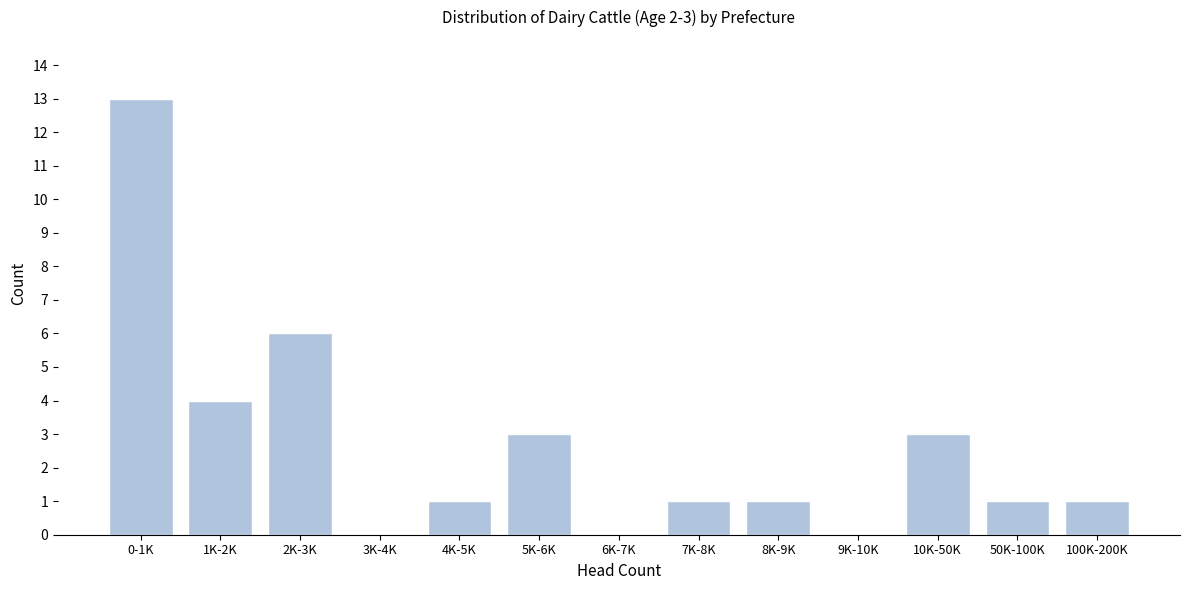

Reading left to right, list all the values displayed in this chart.

0-1K=13	1K-2K=4	2K-3K=6	3K-4K=0	4K-5K=1	5K-6K=3	6K-7K=0	7K-8K=1	8K-9K=1	9K-10K=0	10K-50K=3	50K-100K=1	100K-200K=1